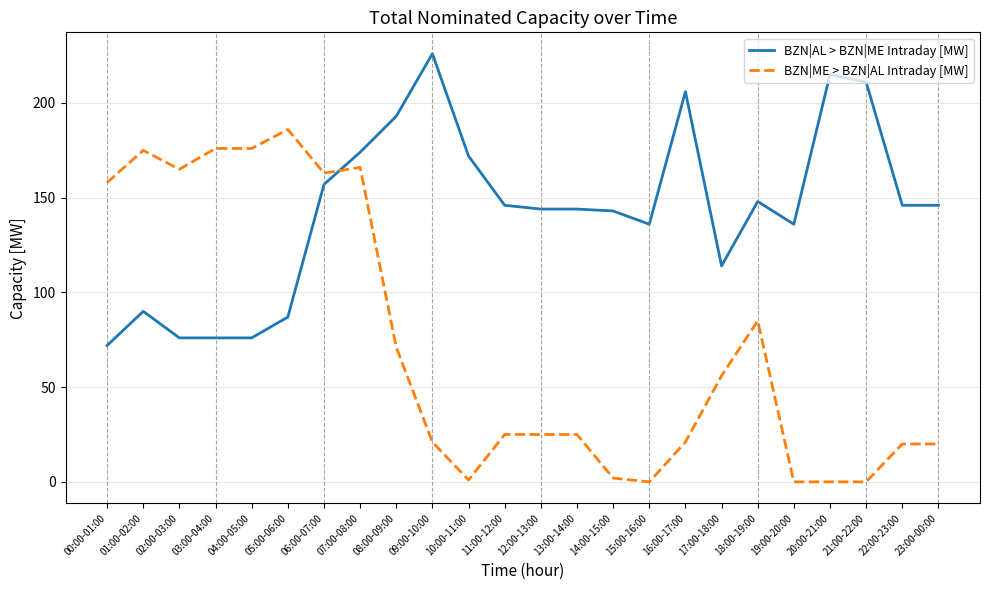

Which series has the widest spread of values?

BZN|ME > BZN|AL Intraday [MW]